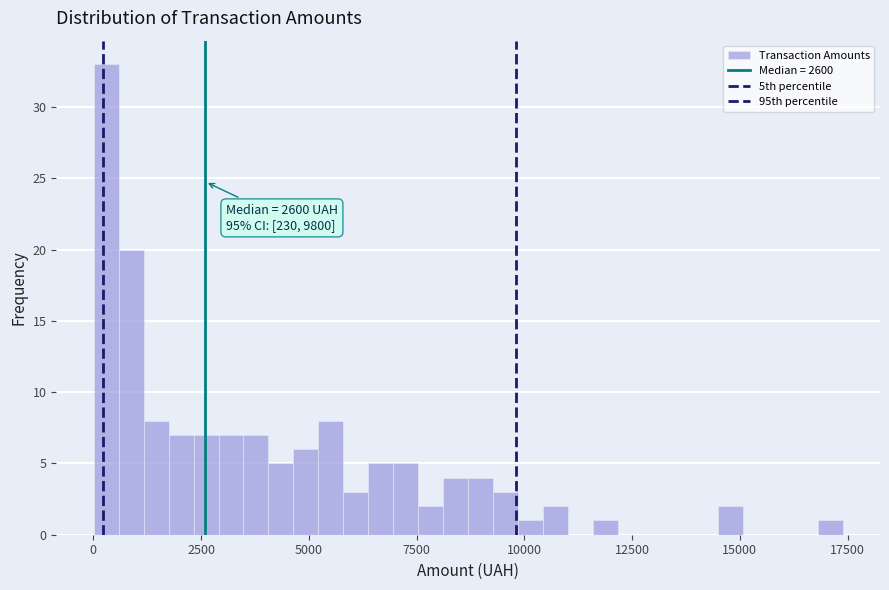

Read against the x-axis, roughly where is the centre of the tallest bar?

500